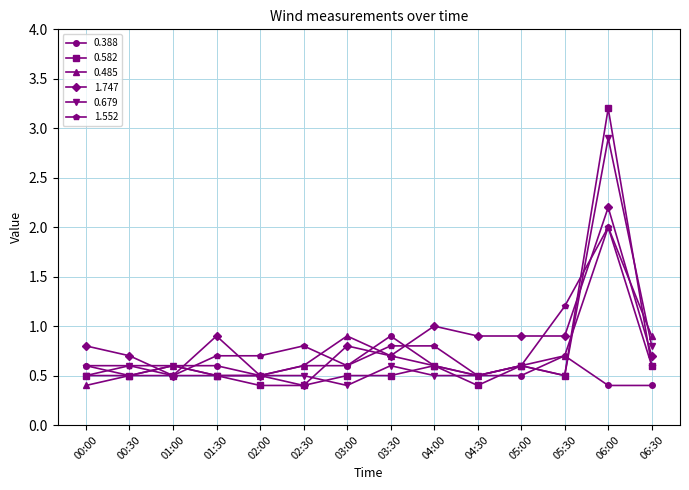

How many lines are shown in the chart?

6